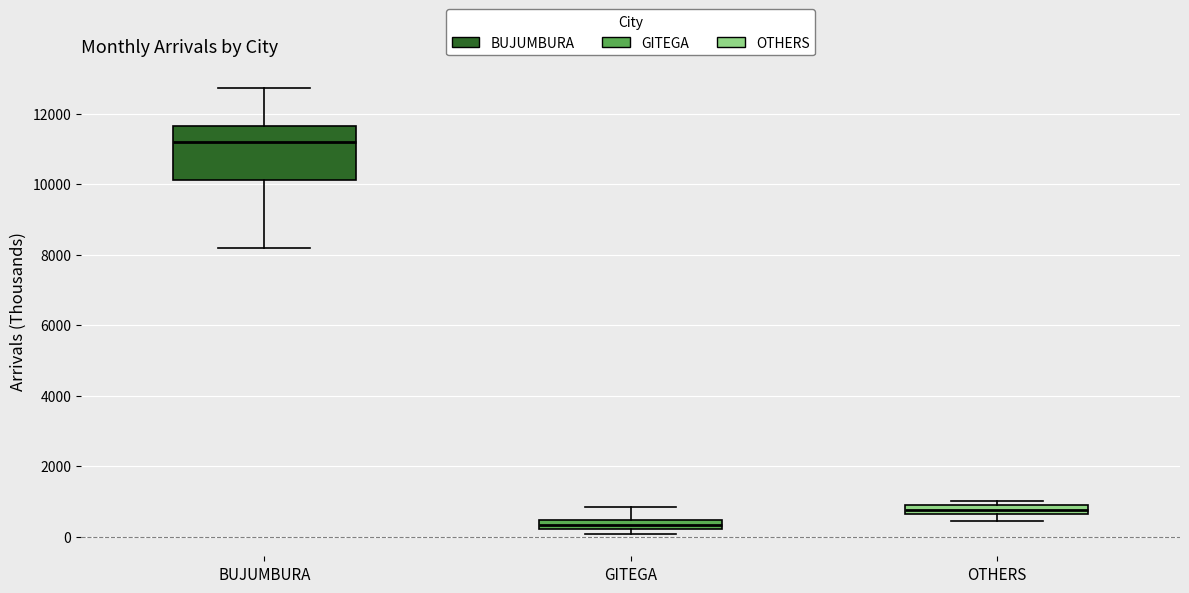

Which box's median line is the highest?

BUJUMBURA